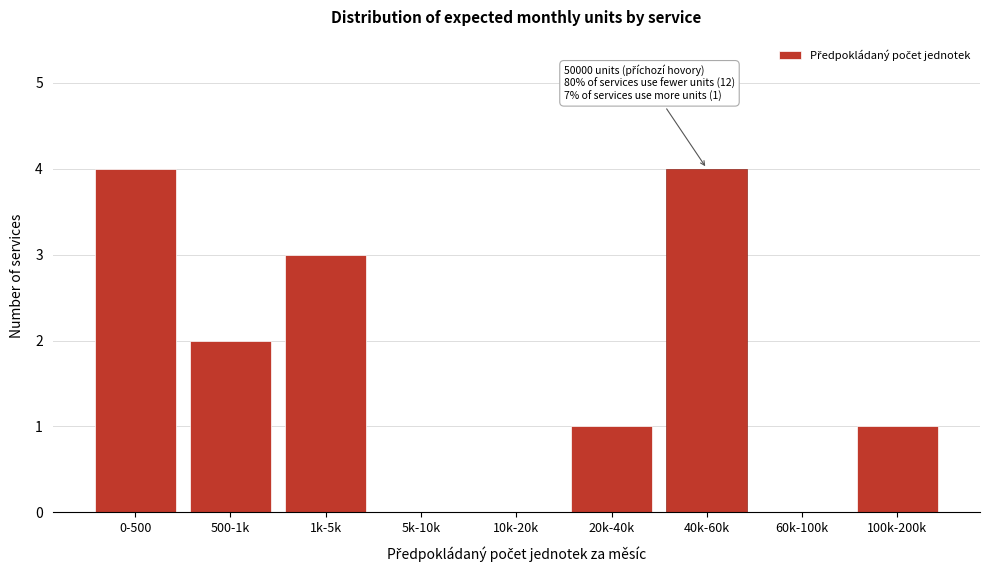

Reading left to right, what are all the values shown in this chart?

0-500=4	500-1k=2	1k-5k=3	5k-10k=0	10k-20k=0	20k-40k=1	40k-60k=4	60k-100k=0	100k-200k=1